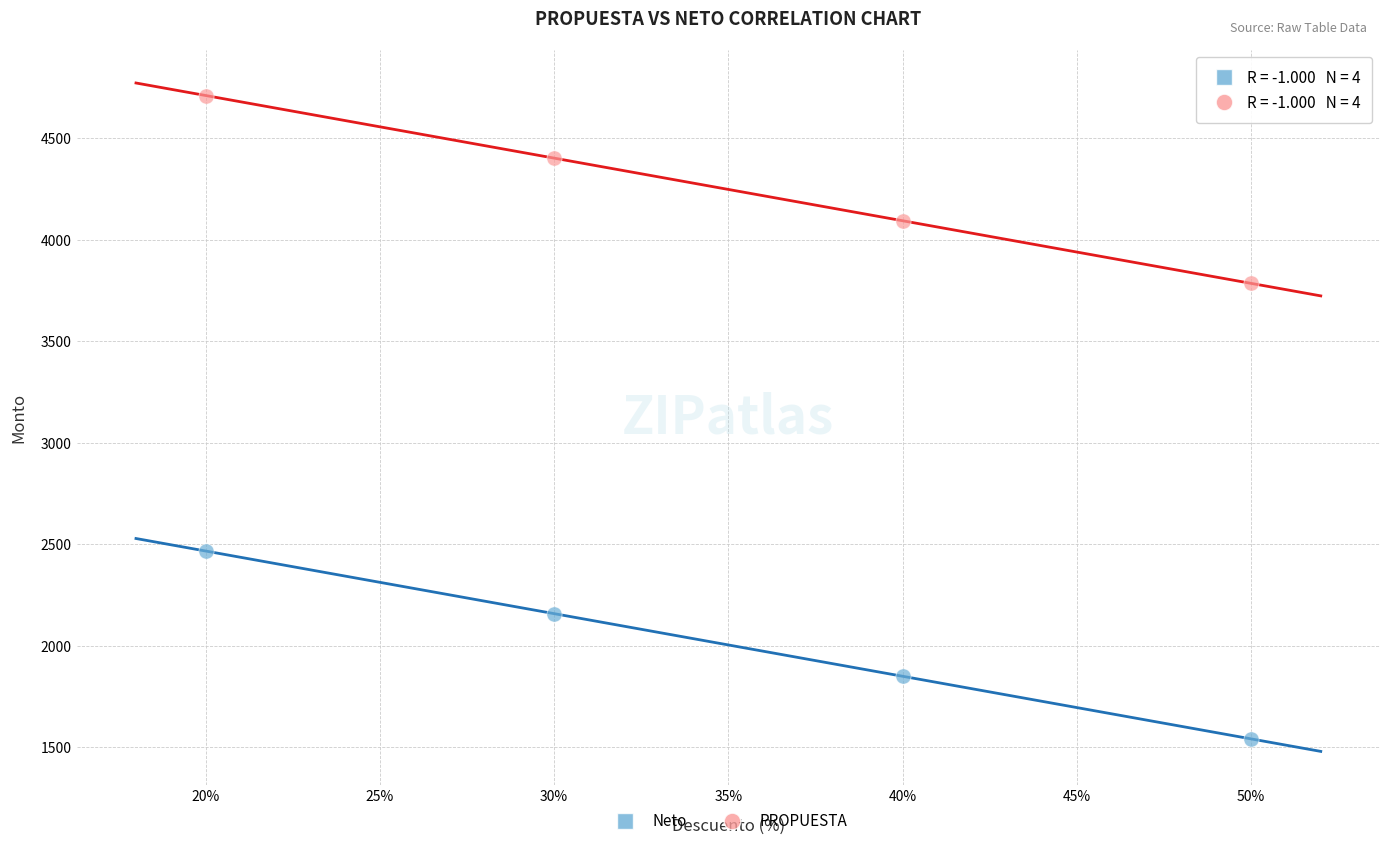

Across all data points, what is the range of Y values (max minus min)?

3169.1